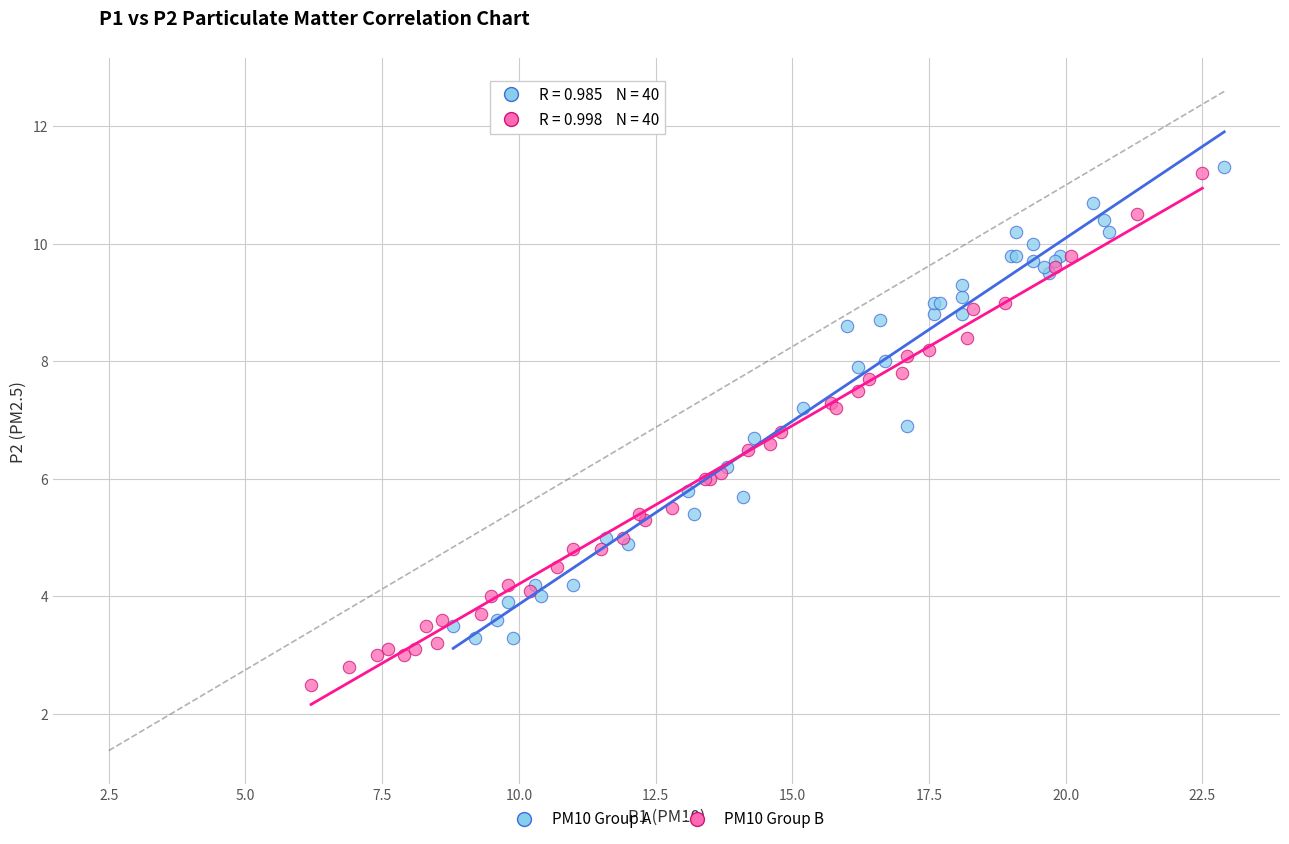

Which series has the widest spread of Y values?

PM10 Group B